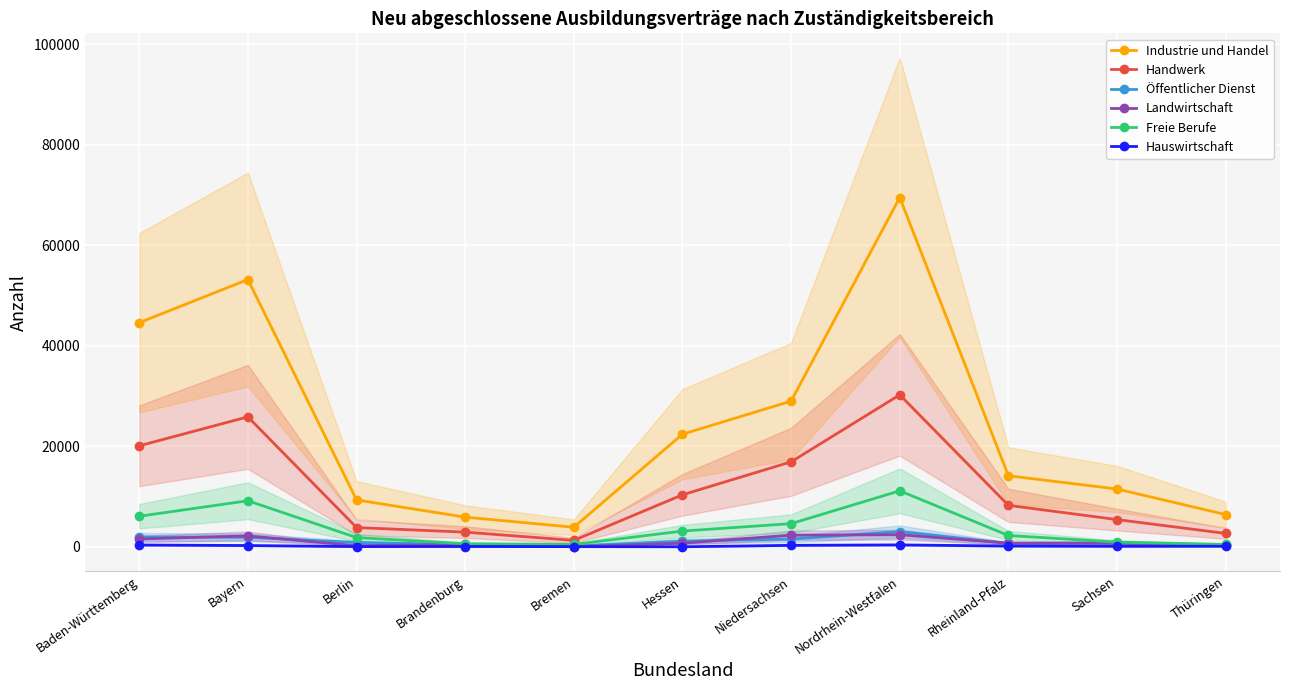

Reading left to right, transcribe all the data shown in this chart.

Industrie und Handel: 44583	53175	9327	5904	3891	22401	28977	69486	14133	11499	6414
Handwerk: 20094	25854	3831	2925	1278	10347	16908	30234	8250	5418	2664
Öffentlicher Dienst: 1965	1896	855	447	165	1128	1545	3039	651	762	297
Landwirtschaft: 1566	2175	225	480	48	714	2319	2412	732	726	399
Freie Berufe: 6084	9165	1842	609	477	3129	4611	11139	2253	930	471
Hauswirtschaft: 363	258	45	63	39	9	294	384	147	105	111